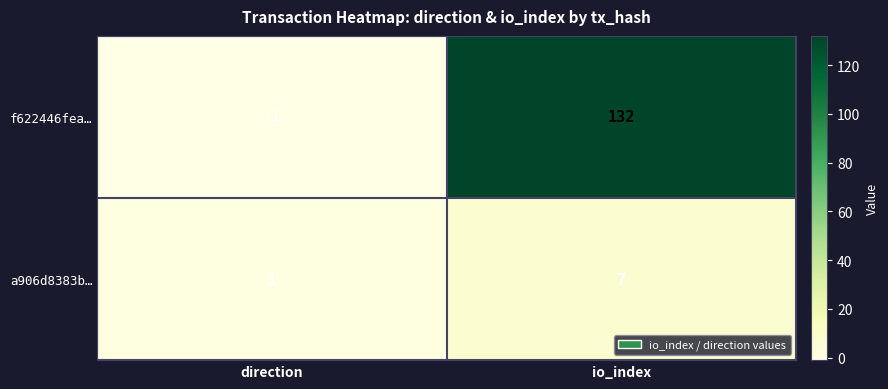

Where is a906d8383b… nearest to the value 4?

direction